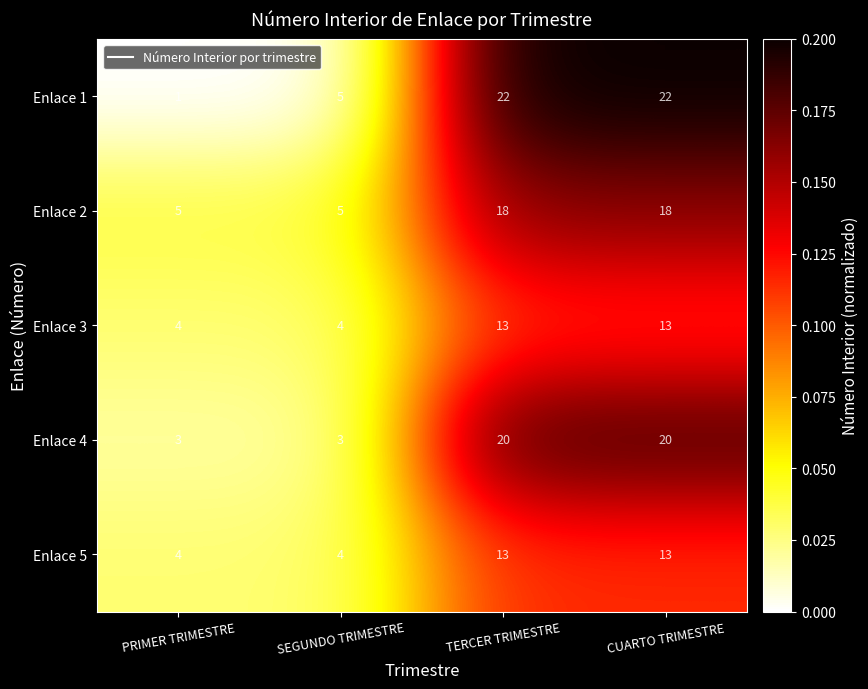

Count the Enlace 4 values in the range 3 to 20.

4